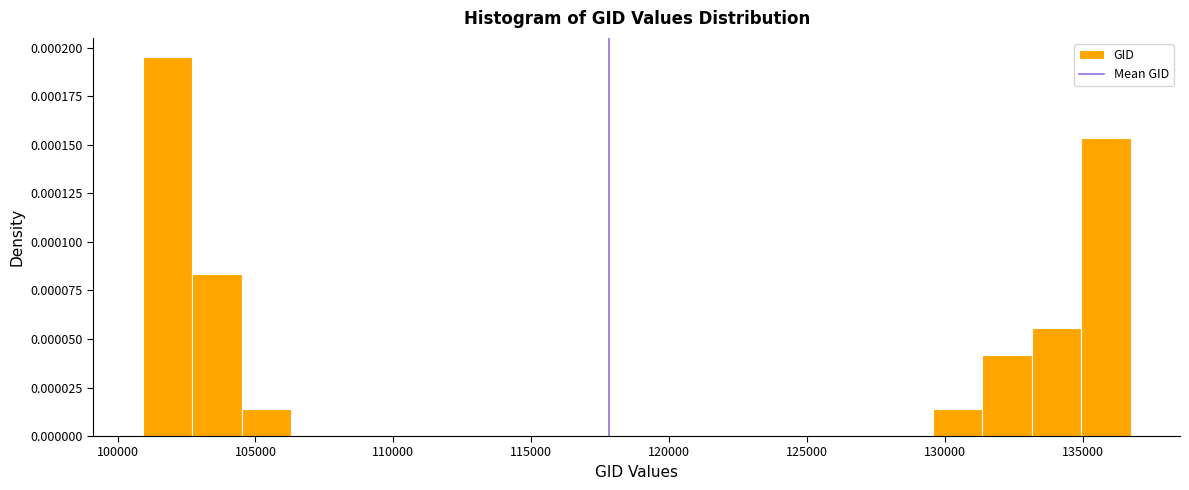

Read against the x-axis, roughly where is the centre of the tallest bar?

102000